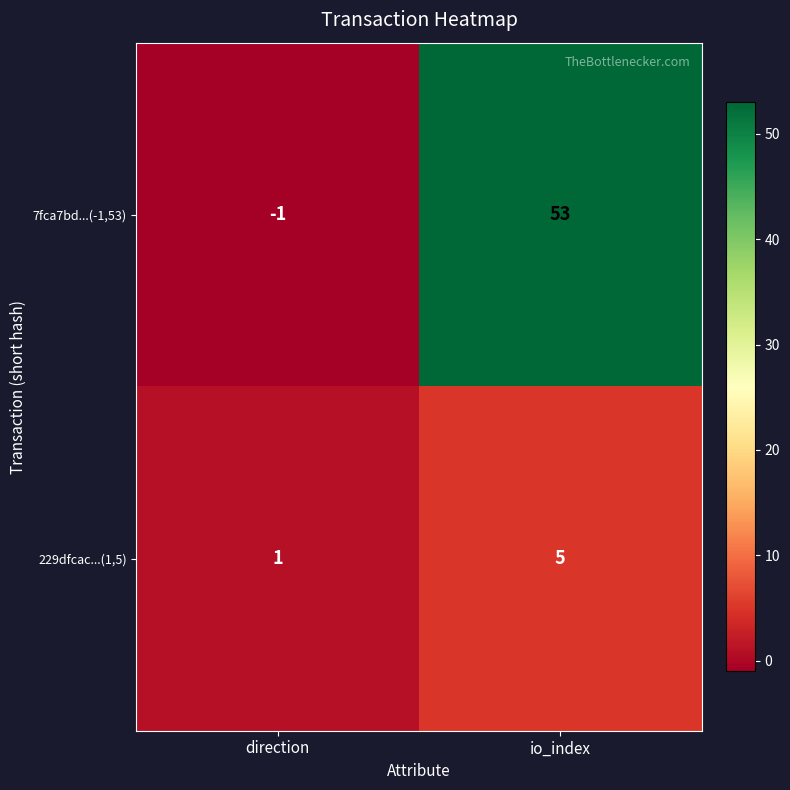

True or false: 7fca7bd...(-1,53) has a value of 30 at io_index.

False